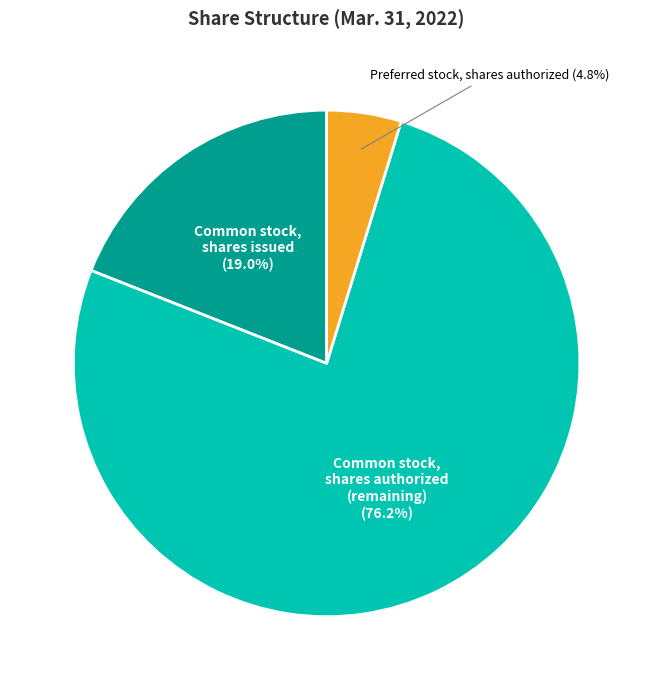

Which category has the smallest portion of the pie?

Preferred stock, shares authorized